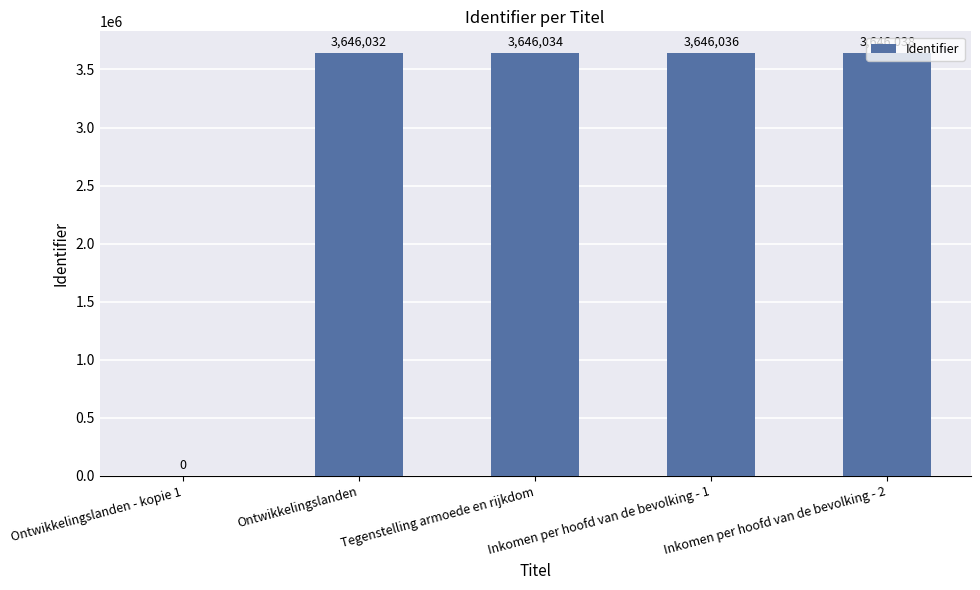

What value does the data have at Inkomen per hoofd van de bevolking - 2, to the nearest 50?

3646050